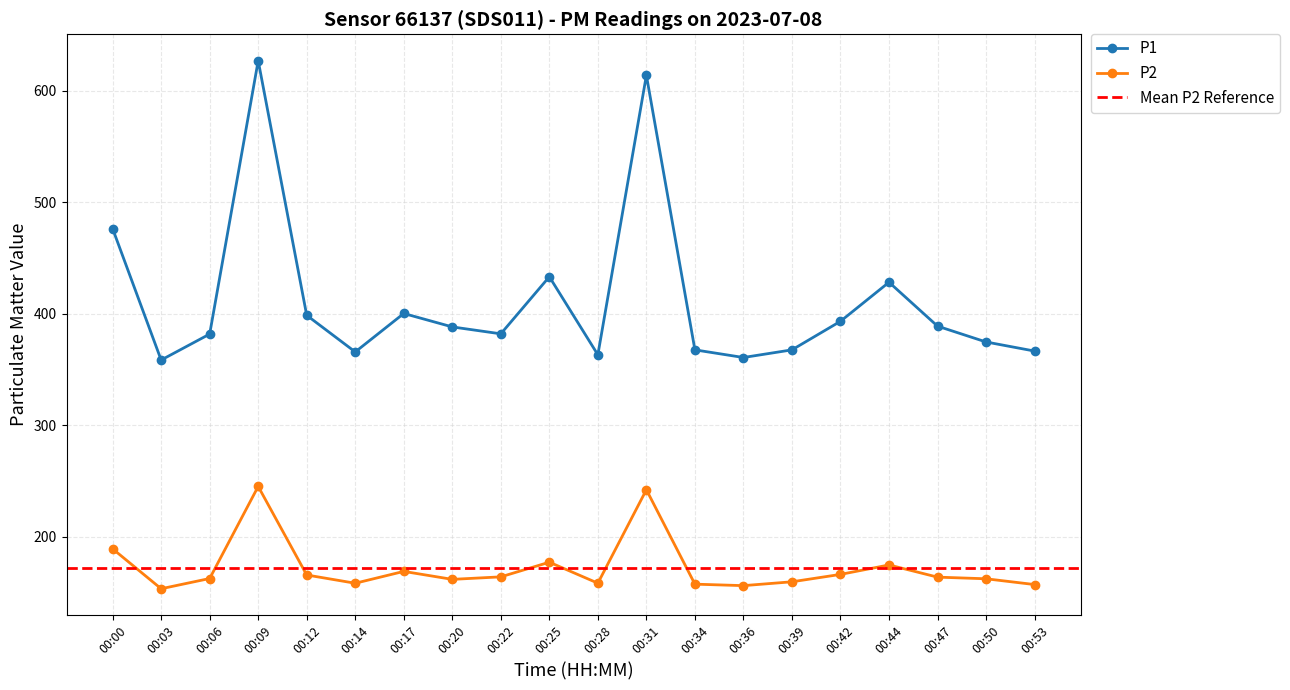

Is this an area chart (filled region under the line)?

No